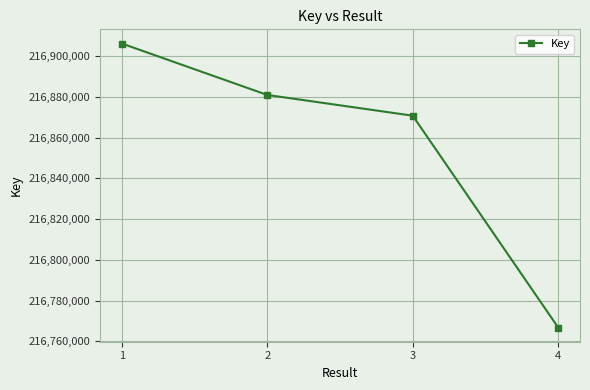

What is the change in value from 2 to 4?

-114204